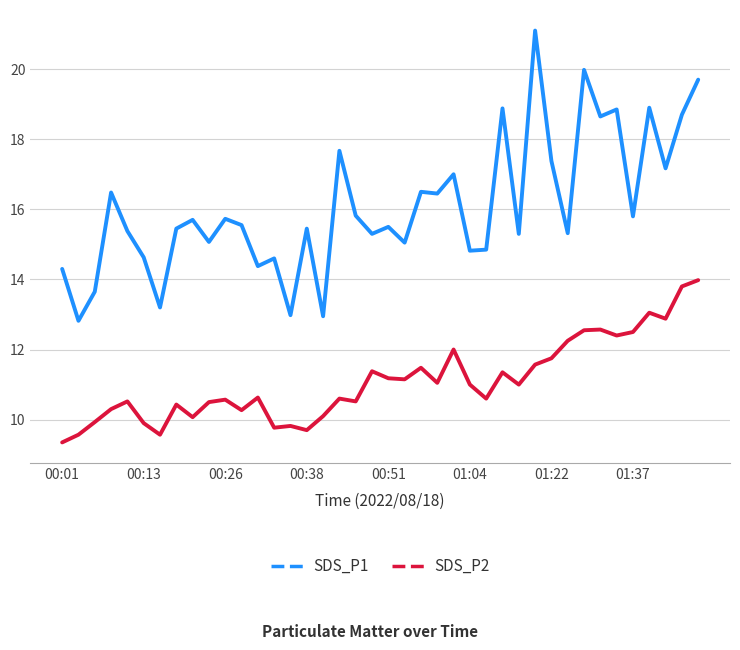

Rank the series by their average value, from lowest to highest.

SDS_P2, SDS_P1